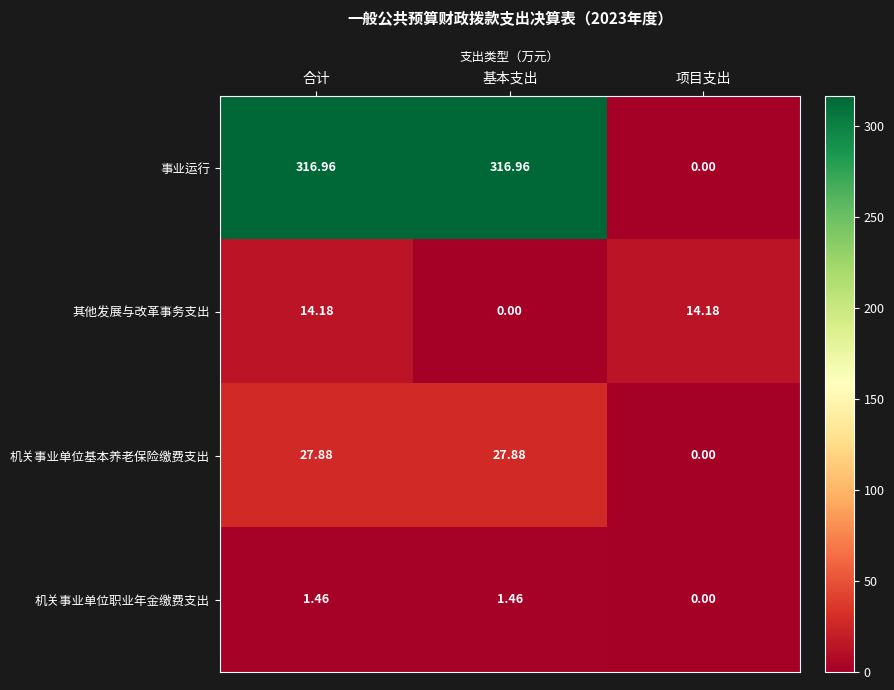

At how many categories does at least one series exceed 10?

3